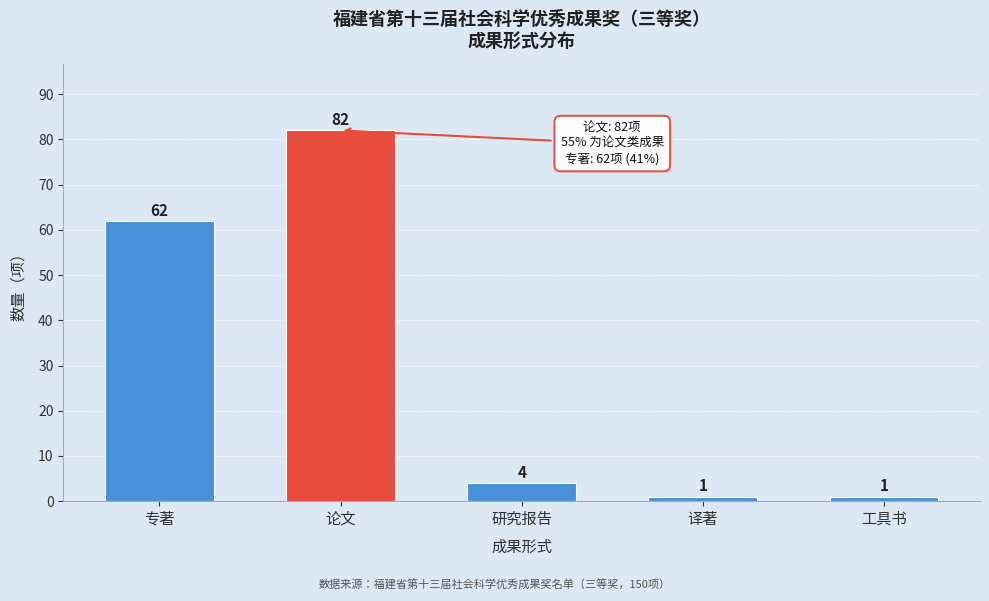

Reading left to right, transcribe all the data shown in this chart.

62	82	4	1	1